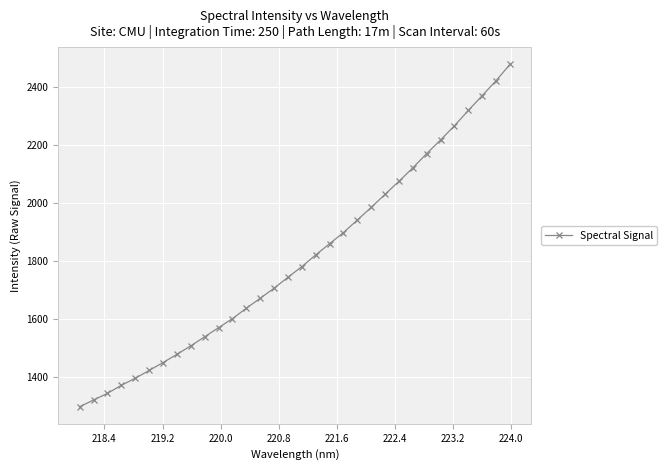

What is the maximum value shown in the chart?

2479.6